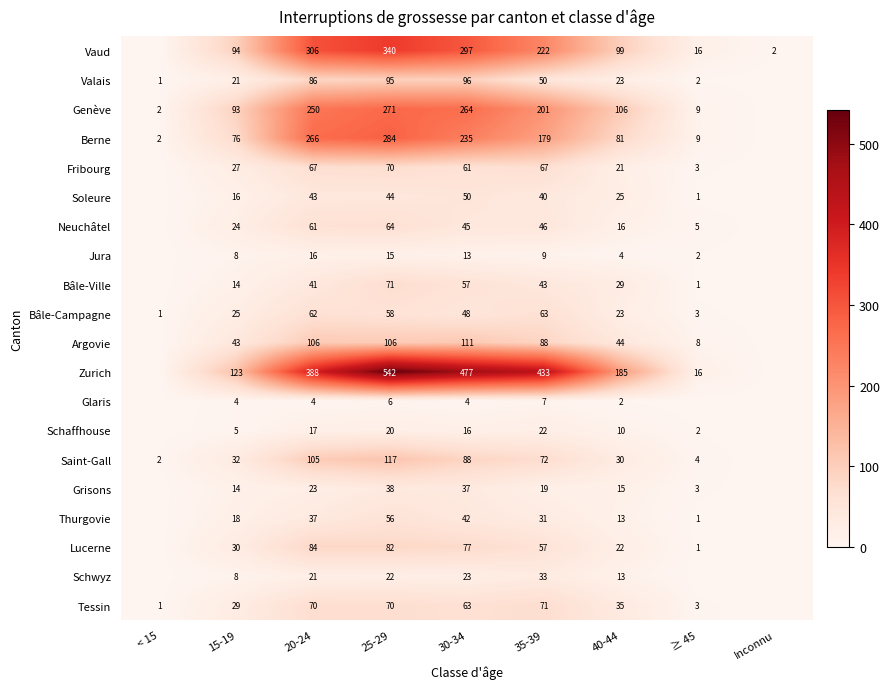

What is the sum of the Lucerne values at 35-39 and 25-29?

139